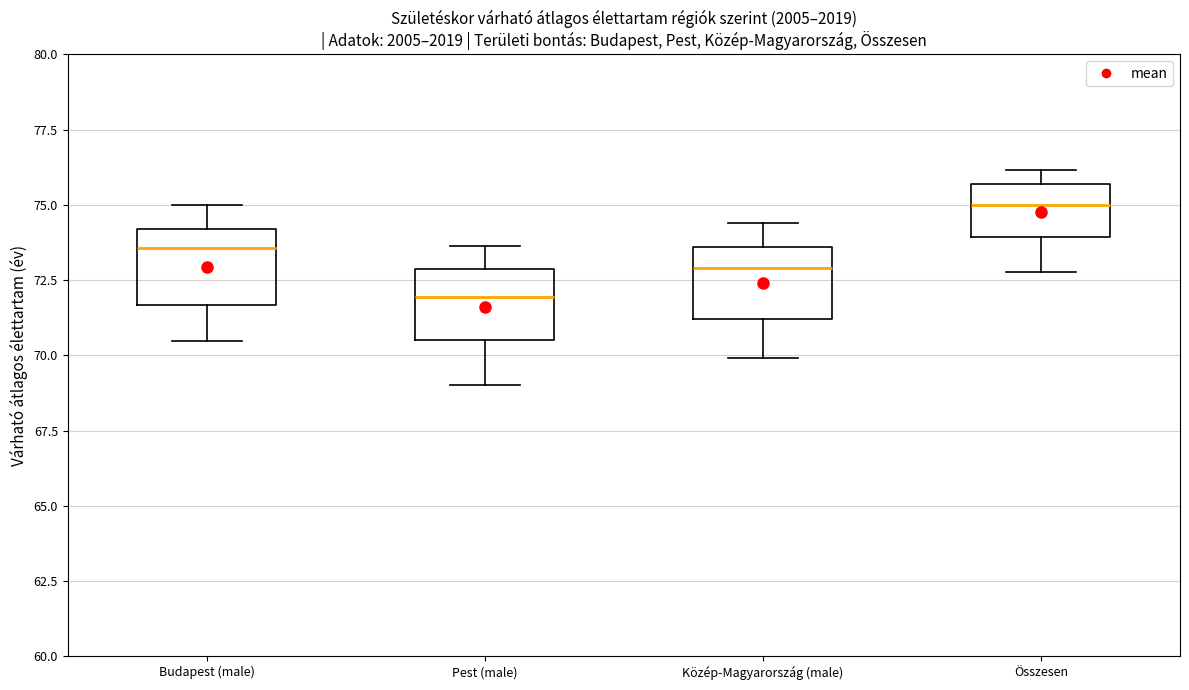

Which box has the highest median line?

Összesen